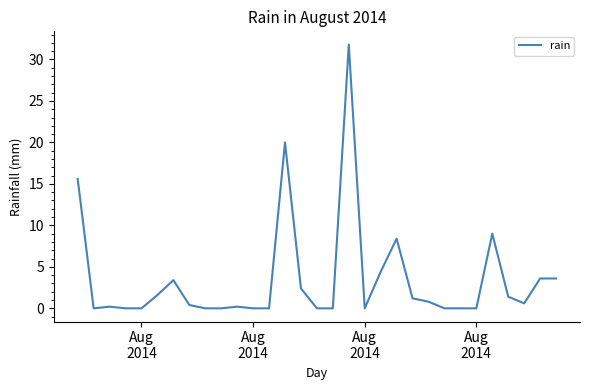

What is the difference between the maximum and minimum values?

31.8